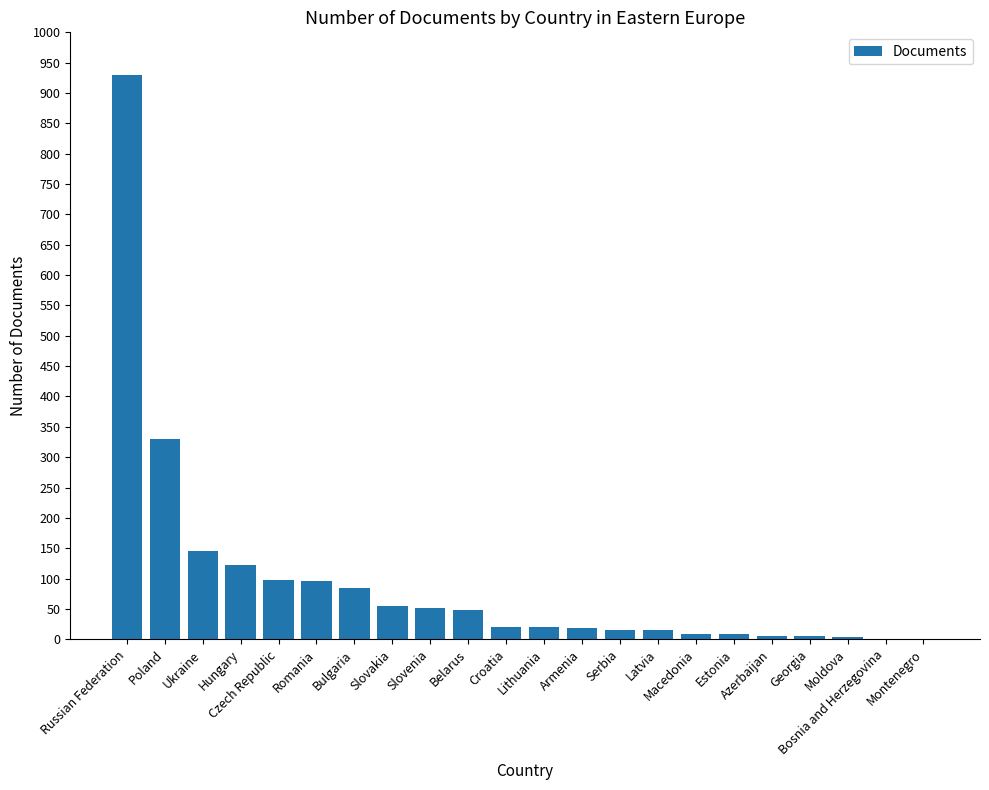

What is the maximum value shown in the chart?

929